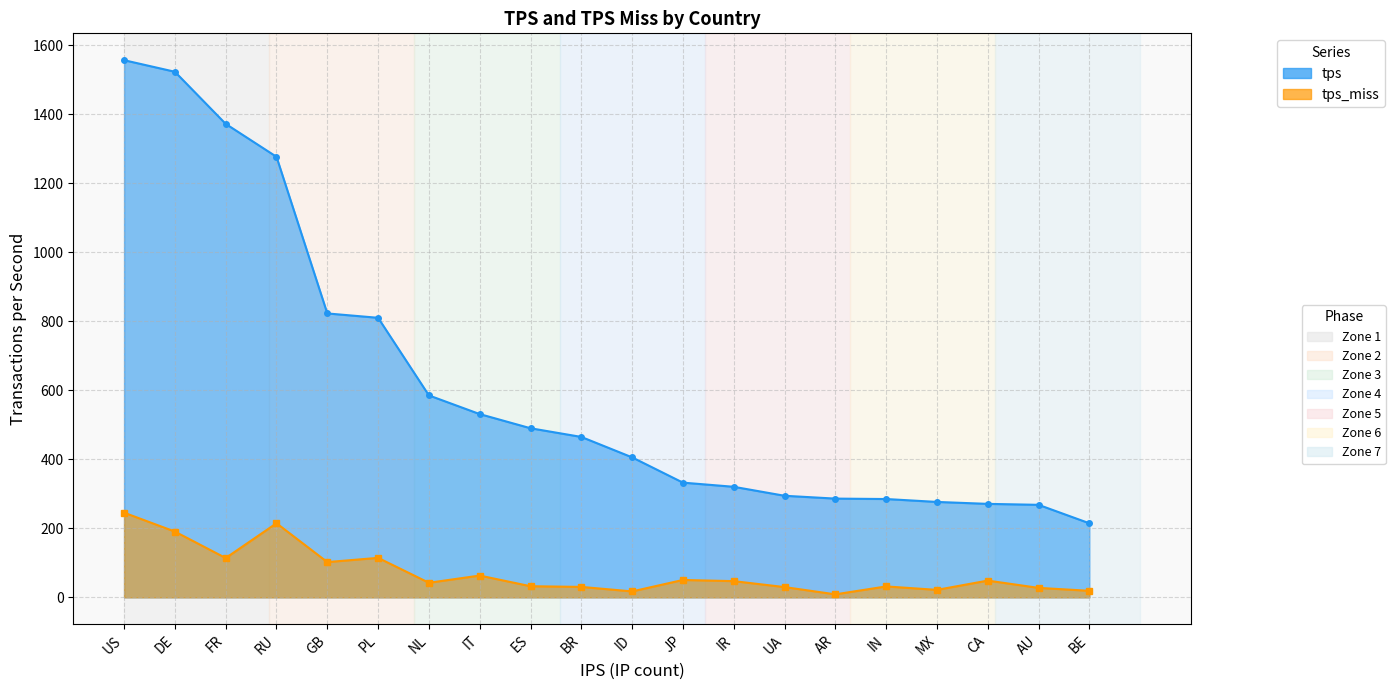

Reading right to left, extract all data points from this chart.

tps: 214.6	268.1	270.9	276.5	284.9	286.1	294.3	320.4	332.4	405.6	464.8	490.0	531.0	585.1	810.0	822.6	1276.5	1371.9	1522.8	1556.4
tps_miss: 19.0	27.5	48.6	21.7	31.7	8.7	29.8	47.0	50.4	17.2	30.3	32.3	63.1	42.2	114.4	102.2	214.7	114.0	190.5	245.3